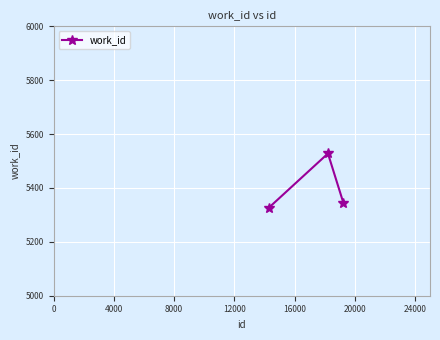

What is the value of the 2nd point from the left?

5528